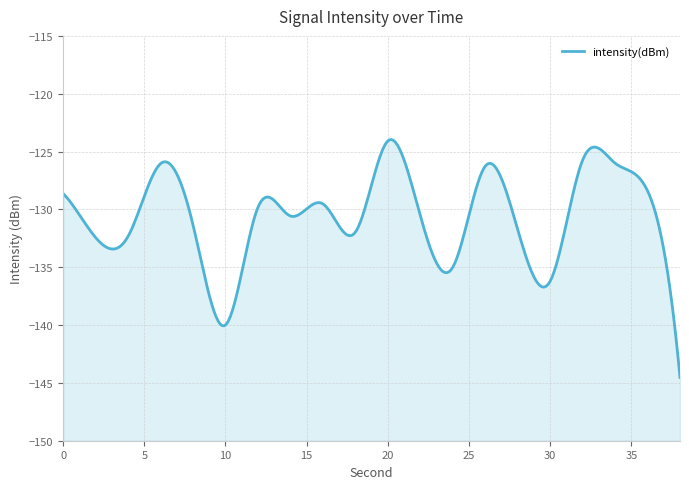

How many lines are shown in the chart?

1